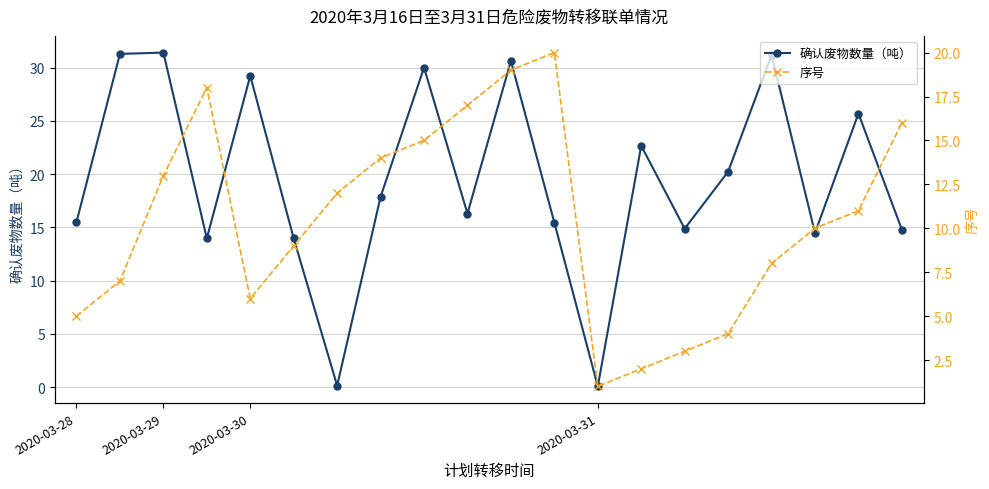

Rank the series at 9 from highest to lowest value.

序号, 确认废物数量（吨）